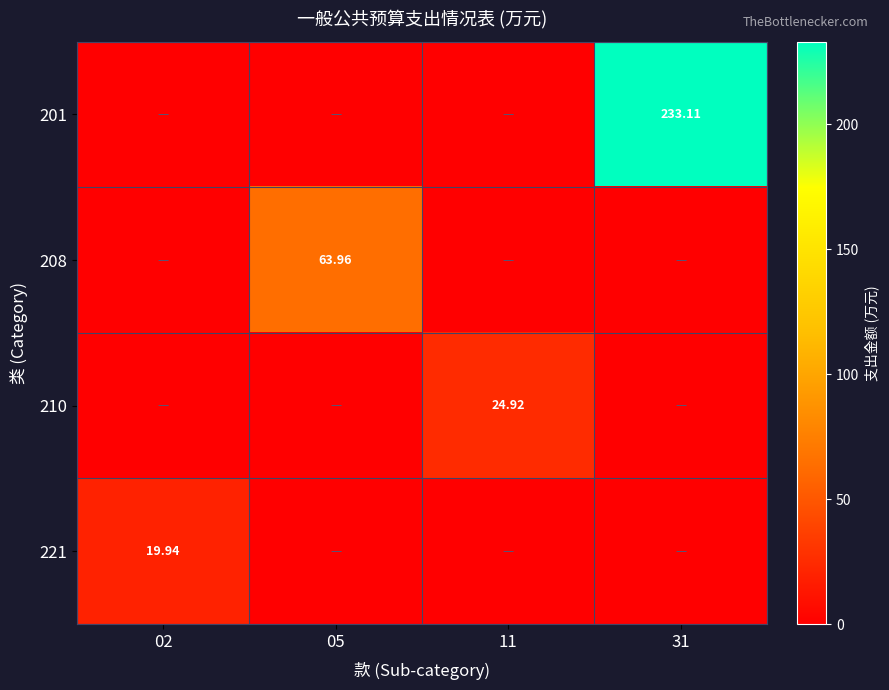

How many series are shown in this chart?

4